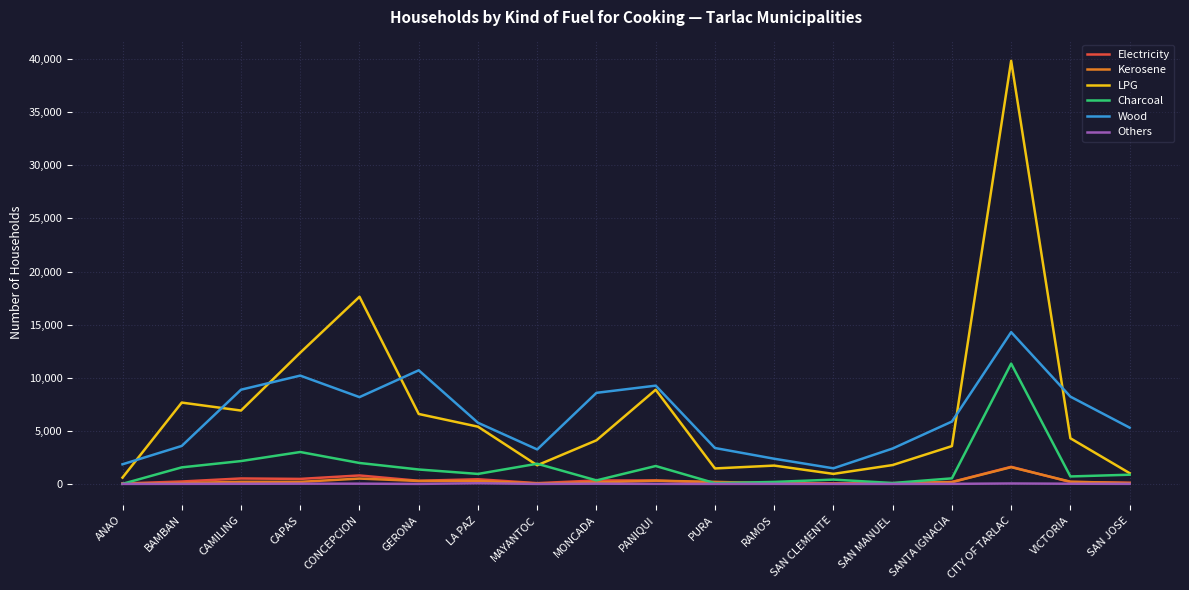

How many distinct data groups are displayed?

6